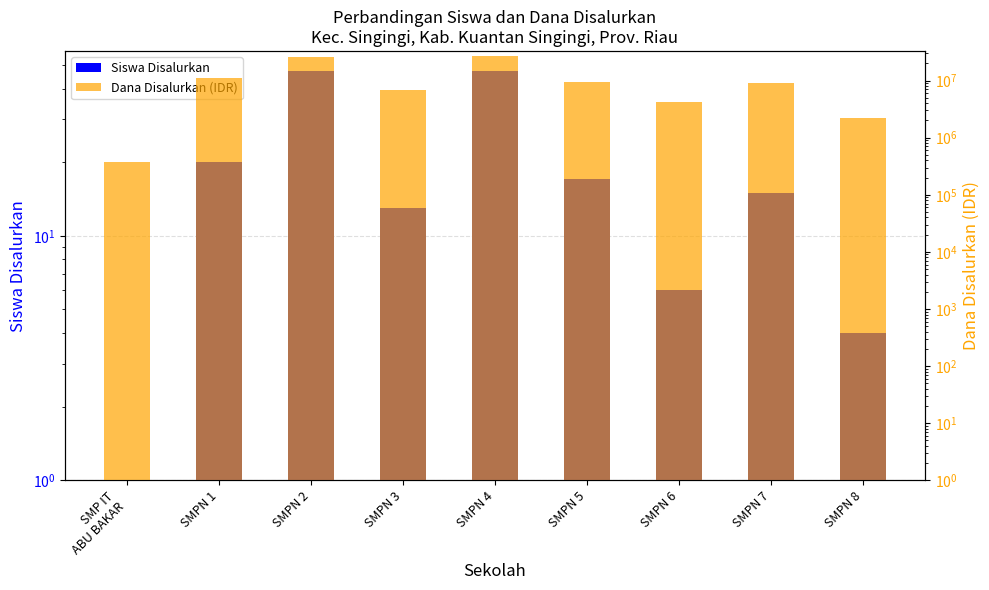

Is it true that Dana Disalurkan equals 4848626 at SMPN 7?

False